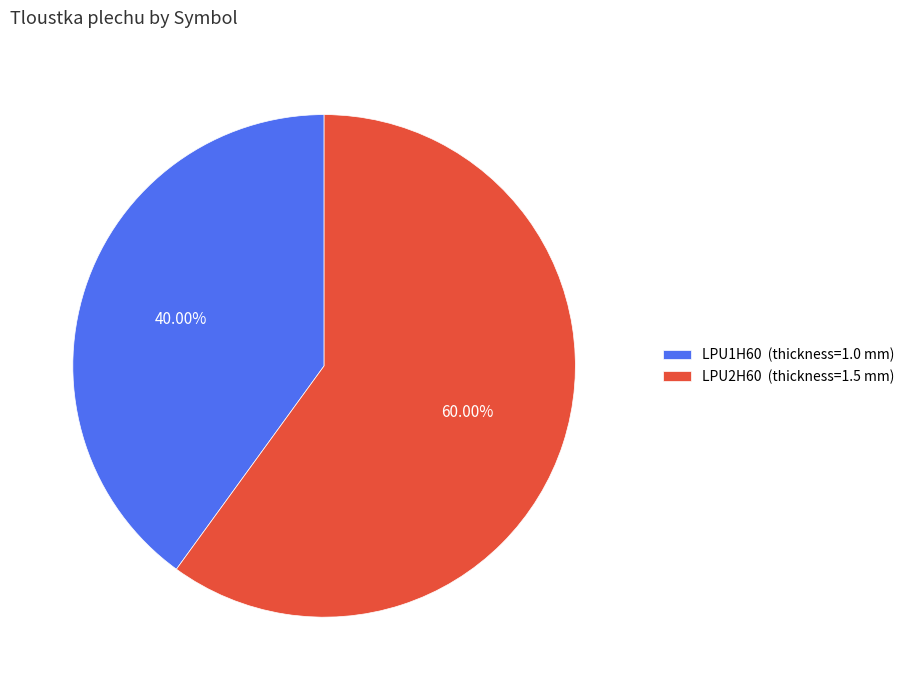

True or false: LPU1H60 accounts for 47% of the total.

False